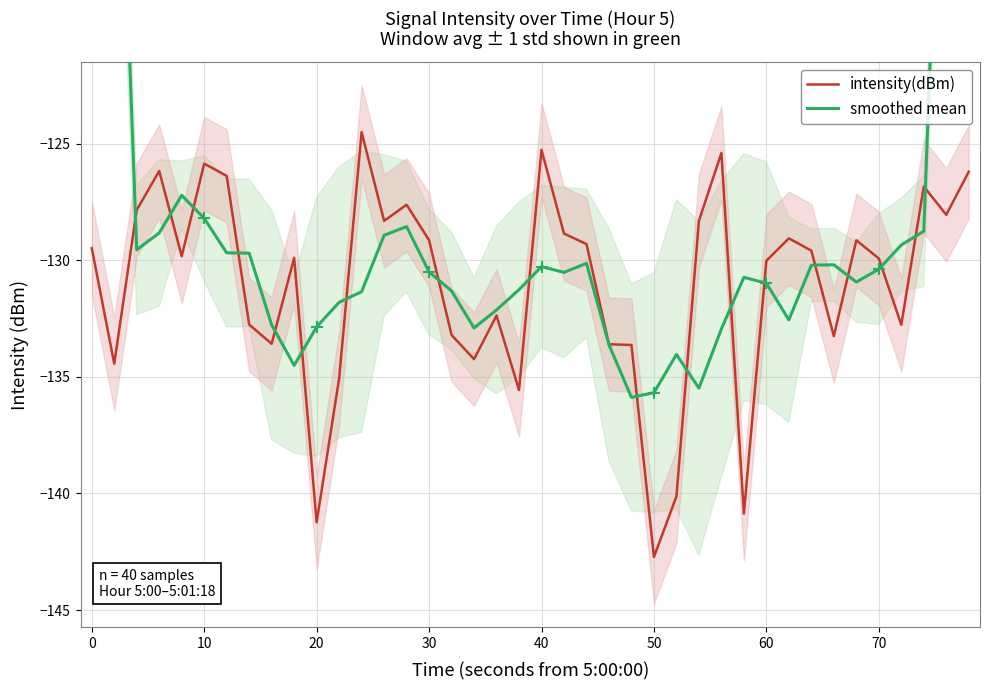

What is the total value across all series at 60?

-262.5